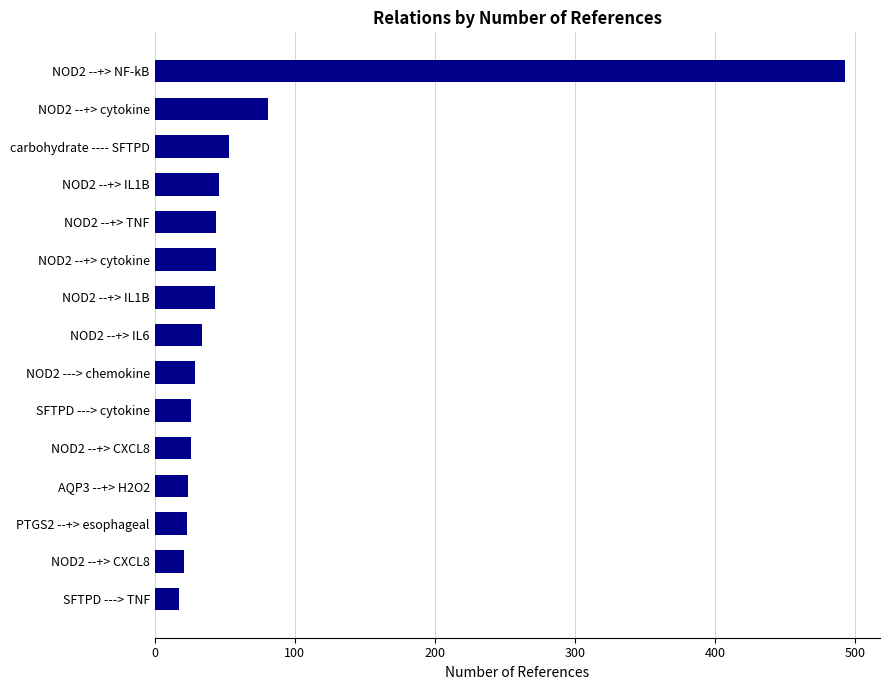

Does the chart contain any negative values?

No